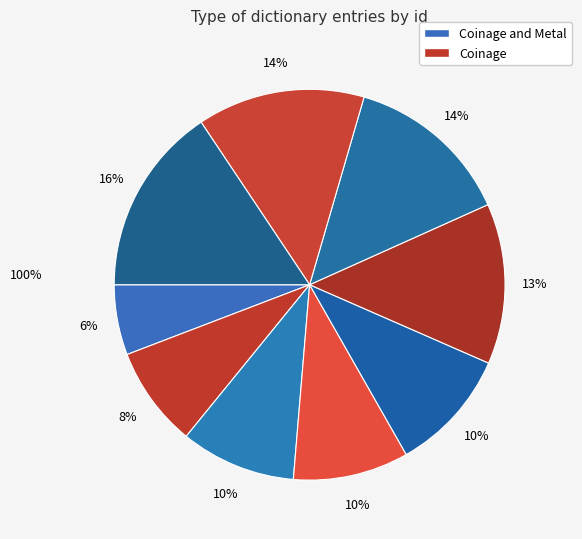

To the nearest percent, what is the average slice percentage?

11%